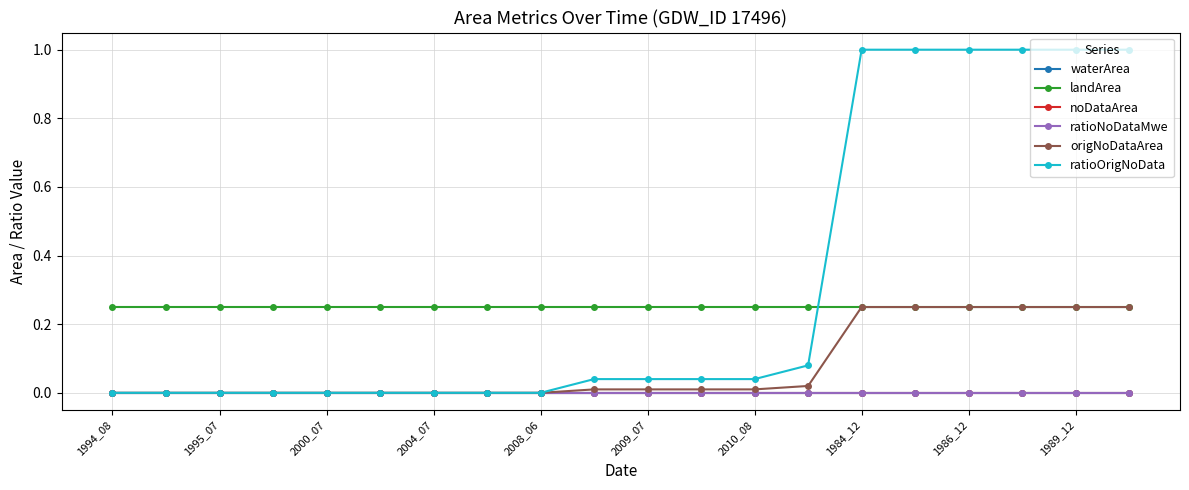

Which category has the lowest value in the waterArea series?

1994_08